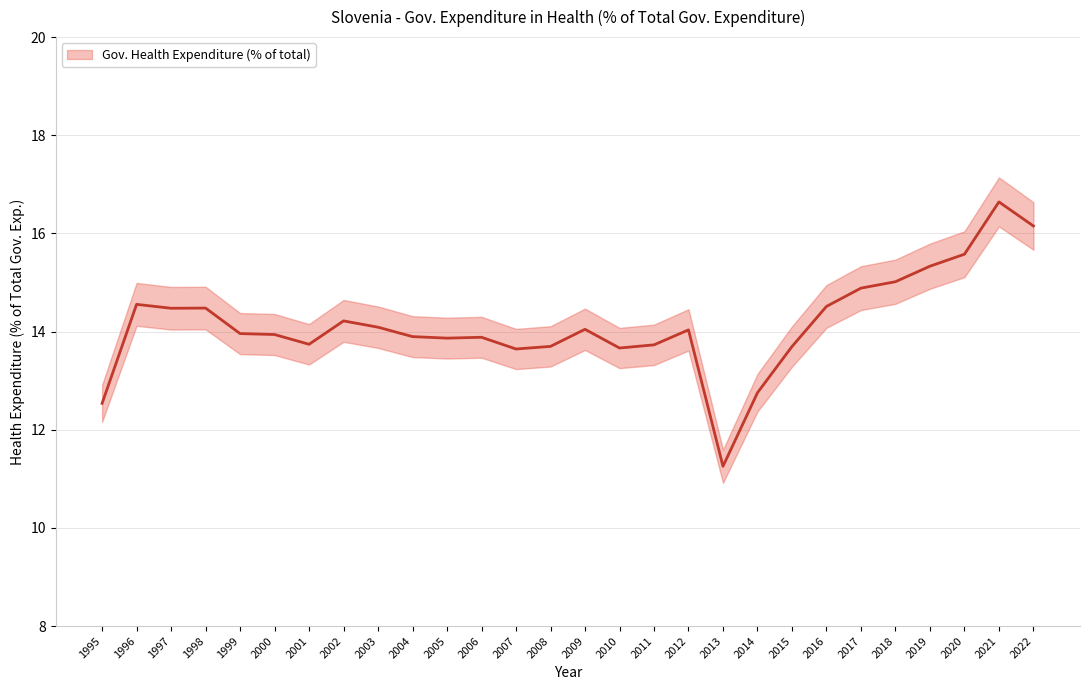

Reading left to right, list all the values displayed in this chart.

12.5	14.6	14.5	14.5	14.0	13.9	13.7	14.2	14.1	13.9	13.9	13.9	13.6	13.7	14.0	13.7	13.7	14.0	11.3	12.8	13.7	14.5	14.9	15.0	15.3	15.6	16.6	16.2